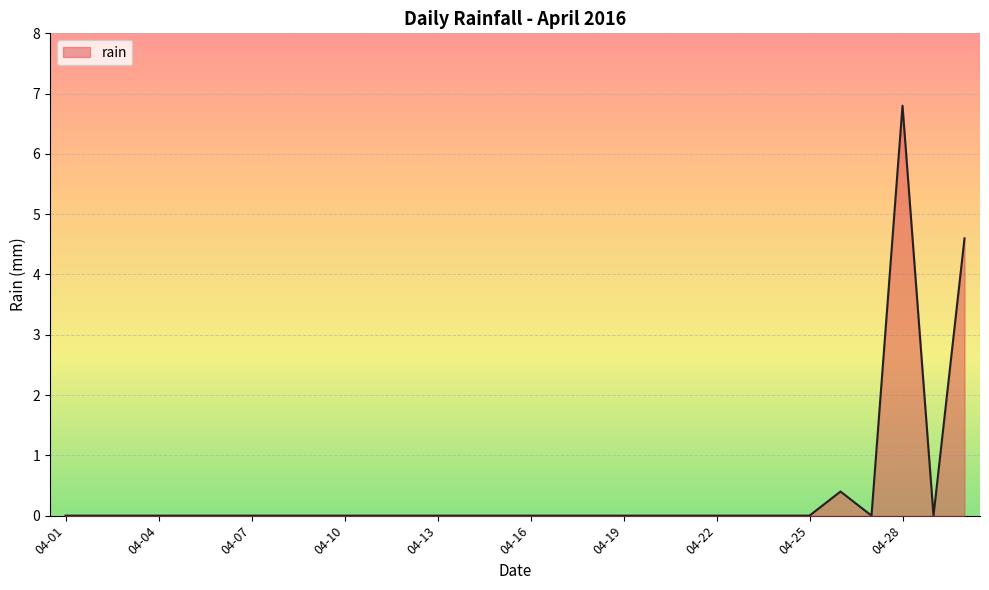

What is the difference between the maximum and minimum values?

6.8